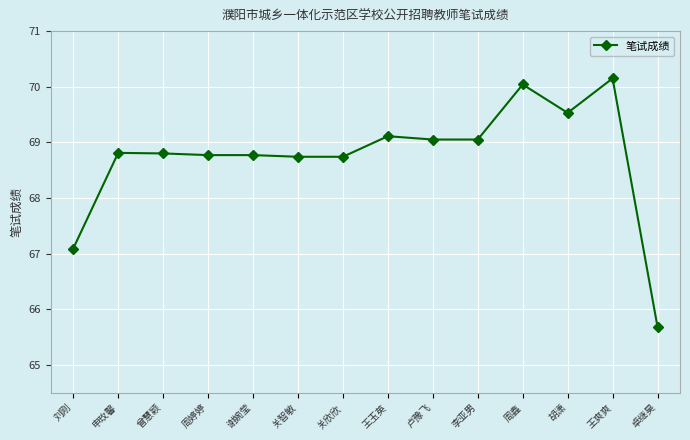

At which category does the chart reach its peak across all series?

王爽爽